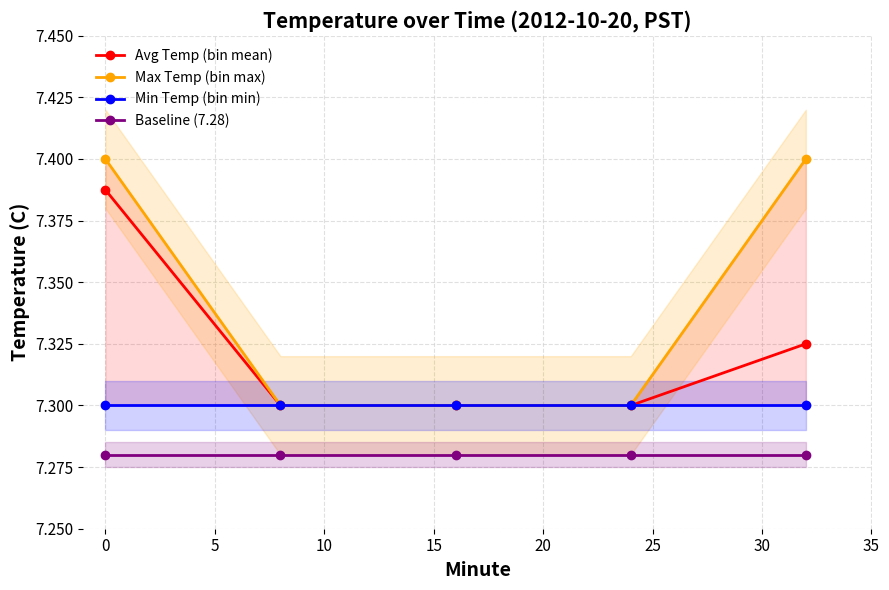

True or false: Avg Temp (bin mean) and Baseline (7.28) intersect in this chart.

False